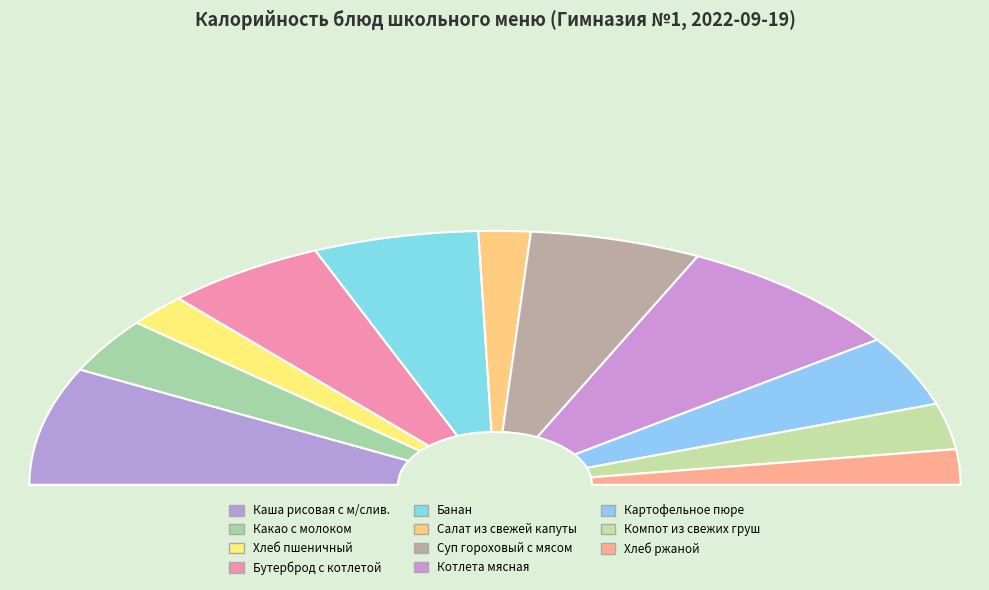

Does Суп гороховый с мясом represent more than half of the total?

No